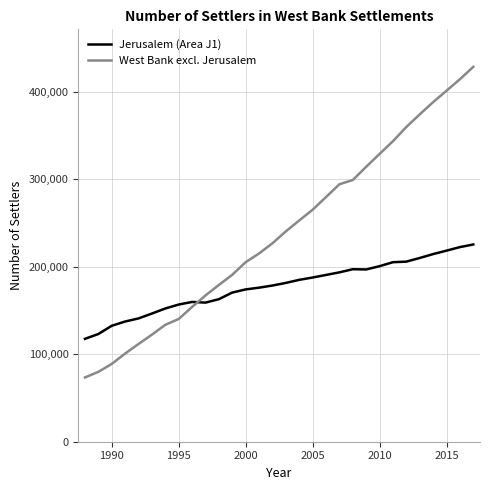

What are all the series names shown in the legend?

Jerusalem (Area J1), West Bank excl. Jerusalem